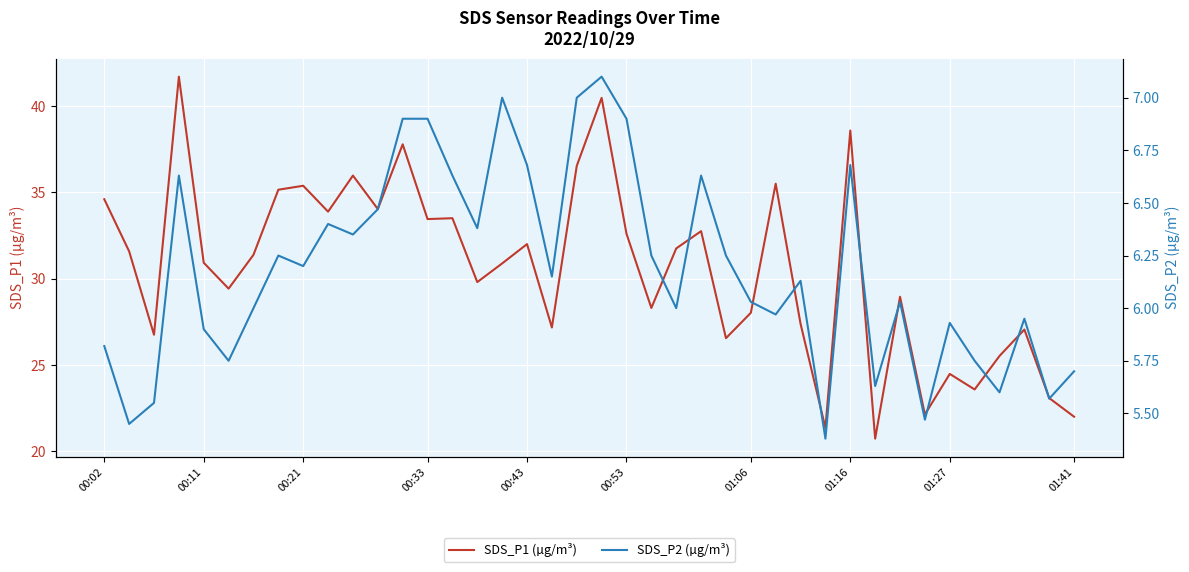

True or false: SDS_P1 (µg/m³) has a value of 22.0 at 01:41.

True